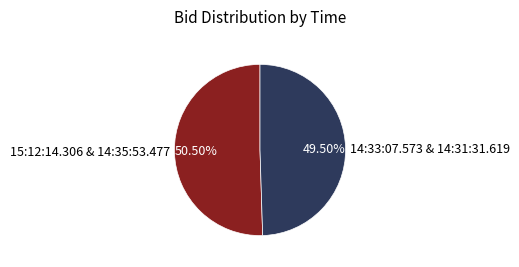

Combined, do 15:12:14.306 & 14:35:53.477 and 14:33:07.573 & 14:31:31.619 account for over 50%?

Yes